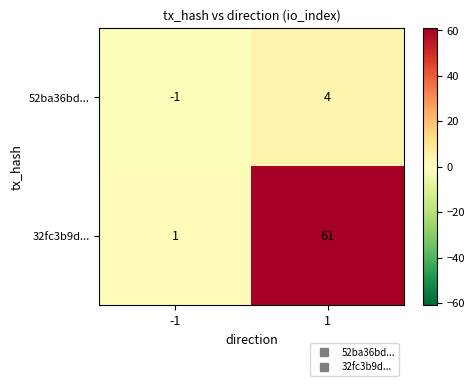

How many data points does each series have?

2